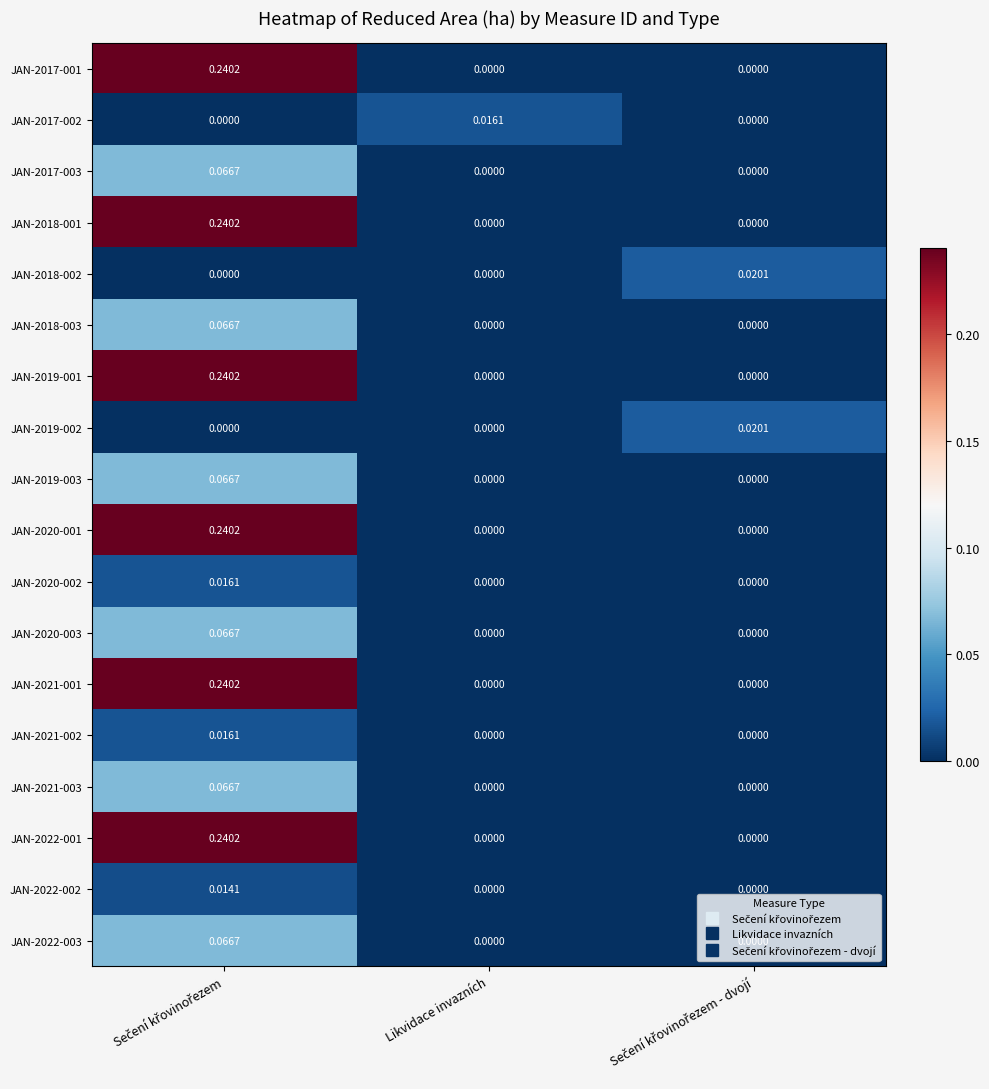

Rank the series at Sečení křovinořezem - dvojí from lowest to highest value.

JAN-2017-001, JAN-2017-002, JAN-2017-003, JAN-2018-001, JAN-2018-003, JAN-2019-001, JAN-2019-003, JAN-2020-001, JAN-2020-002, JAN-2020-003, JAN-2021-001, JAN-2021-002, JAN-2021-003, JAN-2022-001, JAN-2022-002, JAN-2022-003, JAN-2018-002, JAN-2019-002